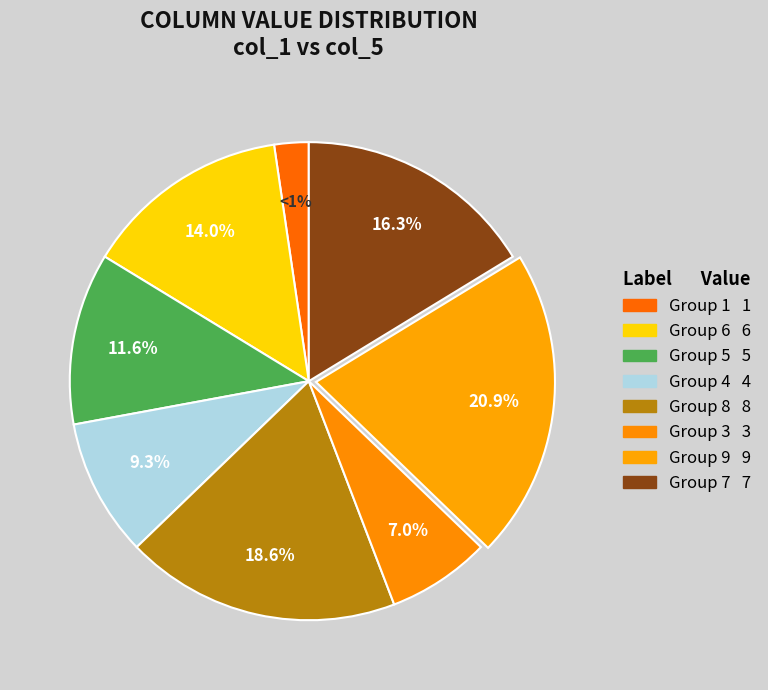

Do 3 and 9 together represent more than half of the pie?

No